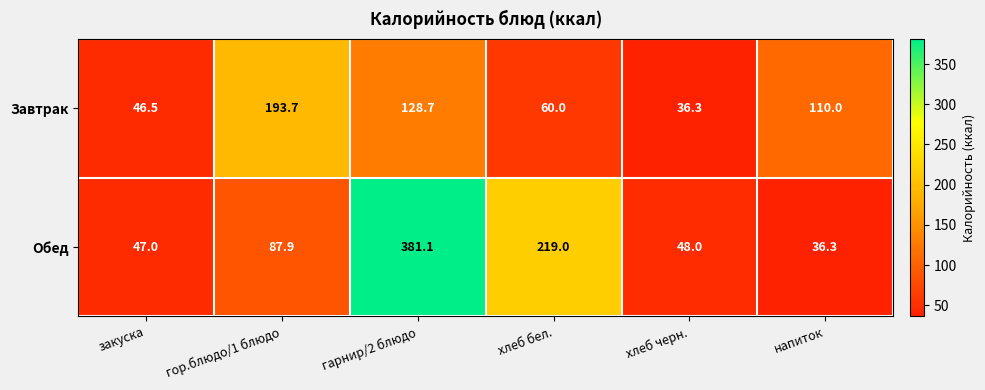

True or false: Завтрак has a value of 128.7 at гарнир/2 блюдо.

True